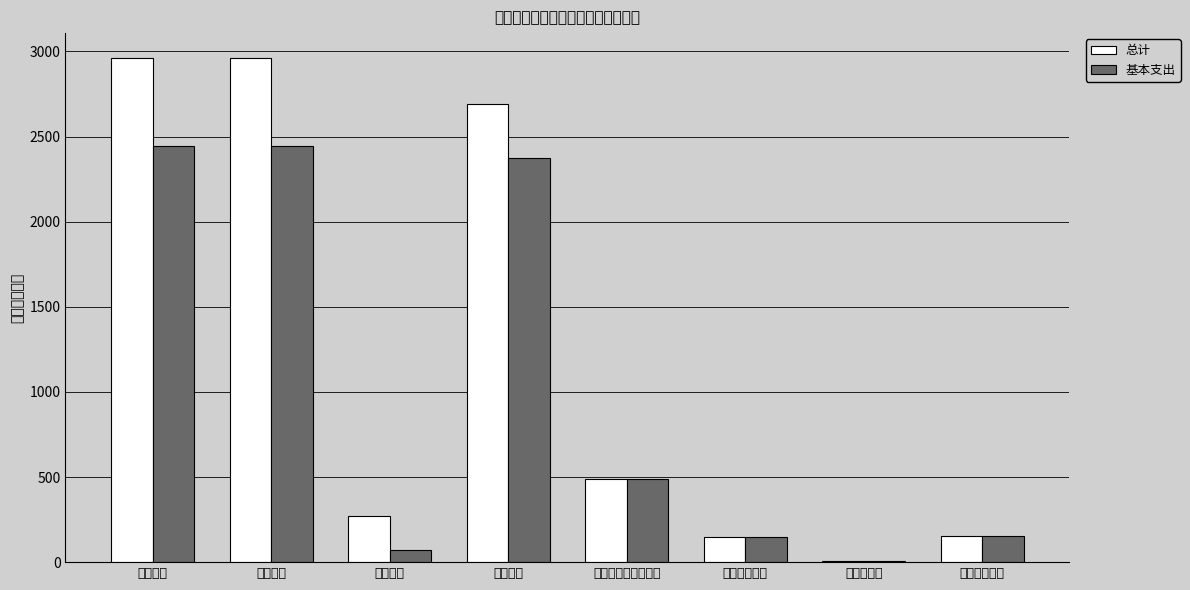

Count the number of categories in the chart.

8